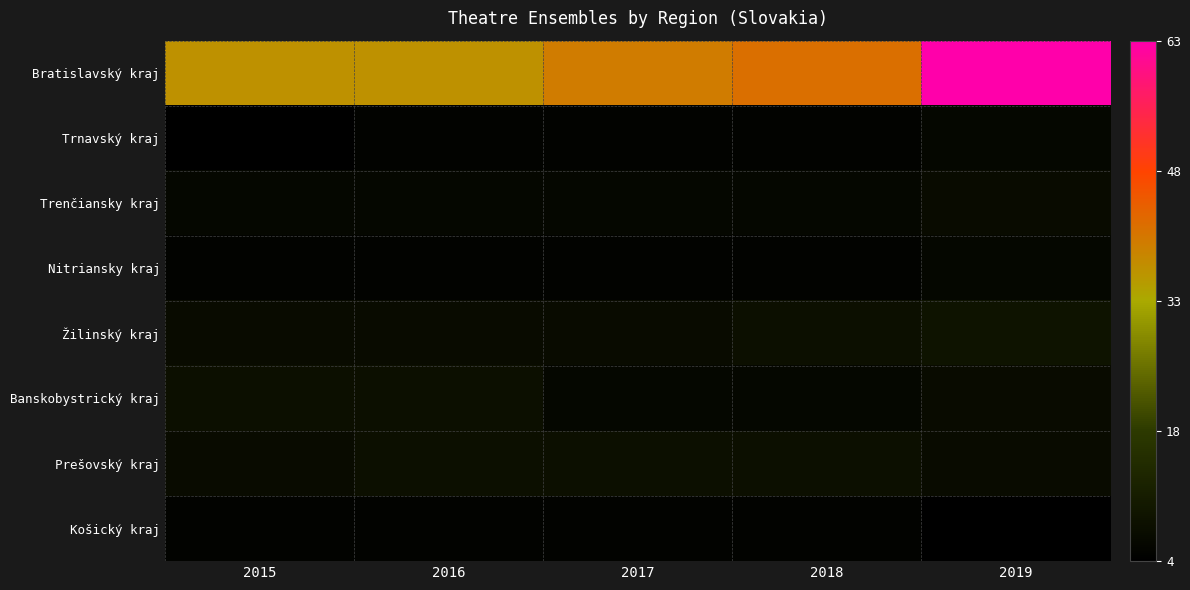

Which series has the widest spread of values?

Bratislavský kraj